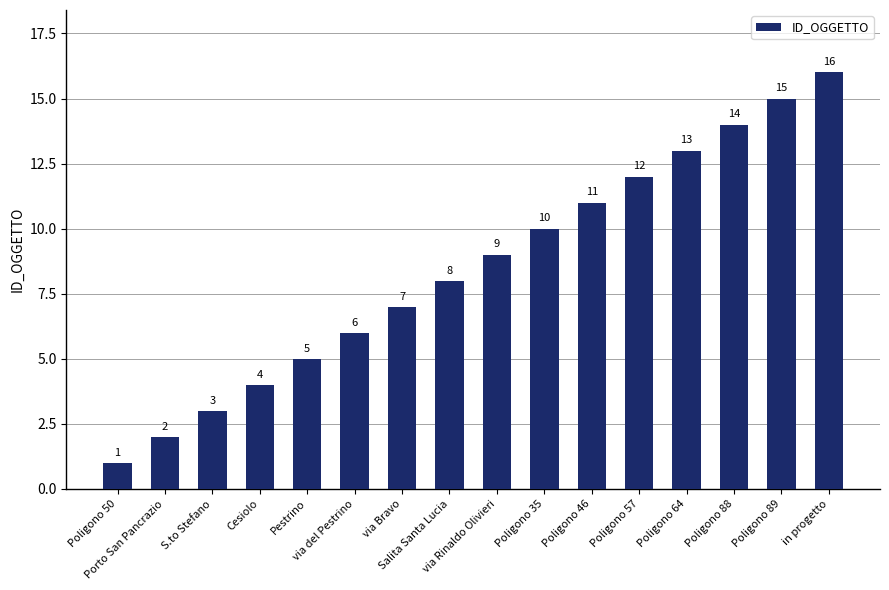

How many categories are shown in the chart?

16